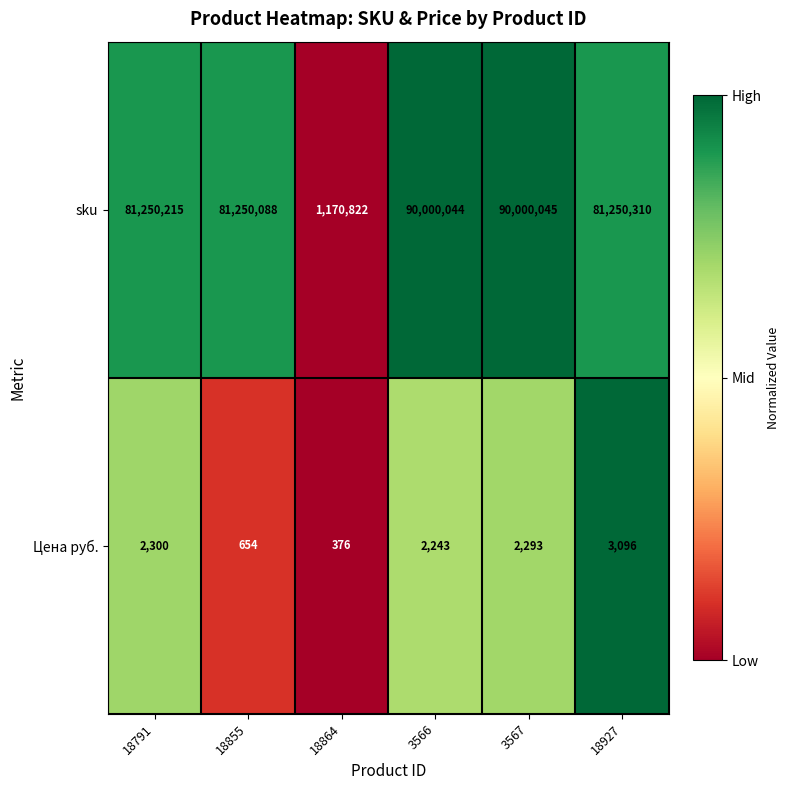

Rank the series at 18791 from lowest to highest value.

Цена руб., sku